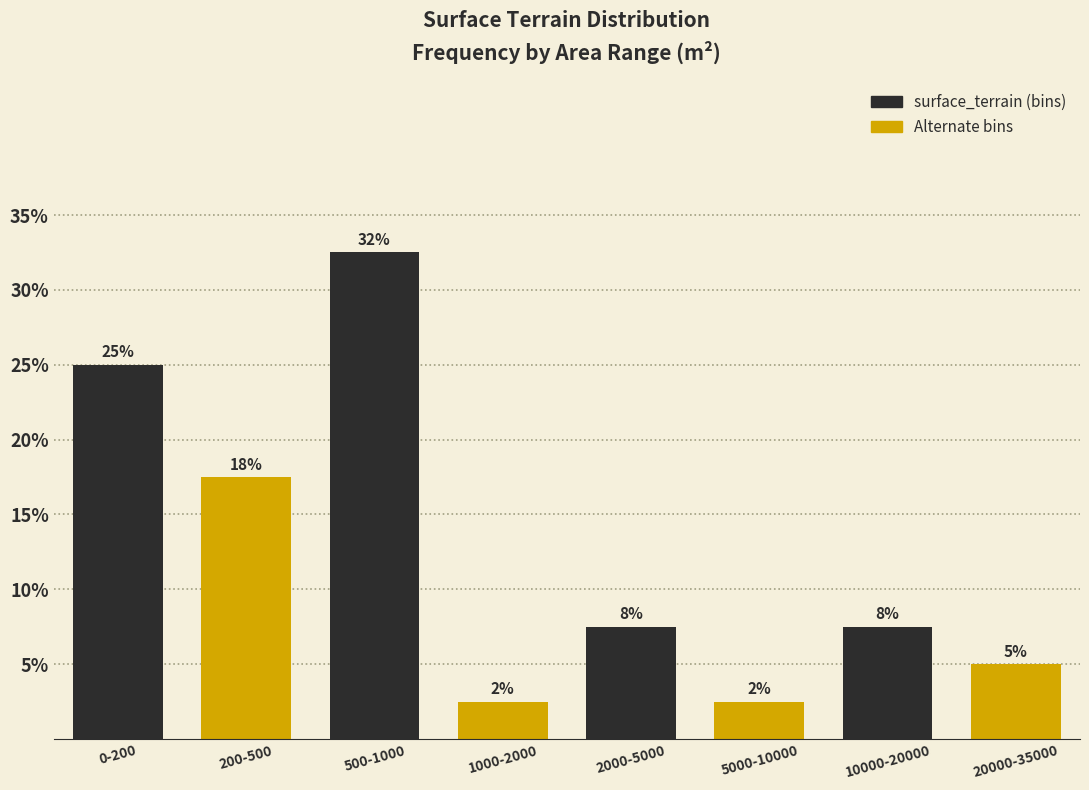

Does the chart contain any negative values?

No